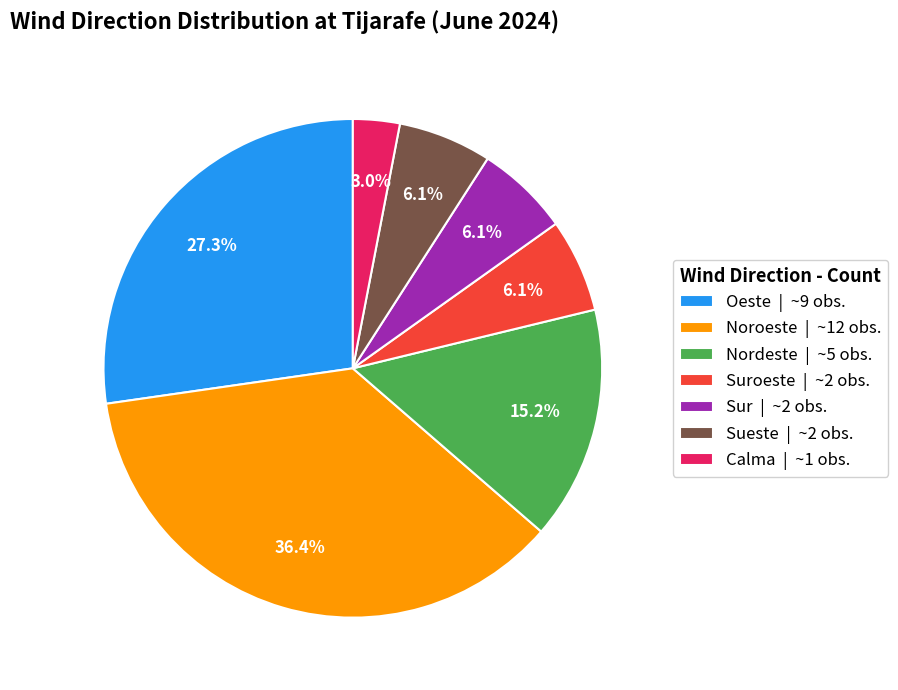

Which has a higher value, Calma | ~1 obs. or Oeste | ~9 obs.?

Oeste | ~9 obs.